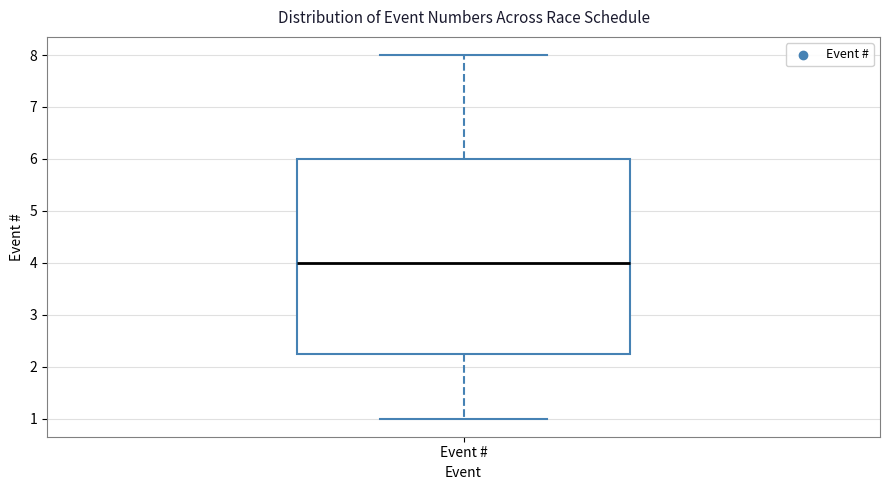

Where is the lower edge of the box for Event # on the y-axis? The values are not printed on the chart, so give them approximately, as read against the axis.

2.3